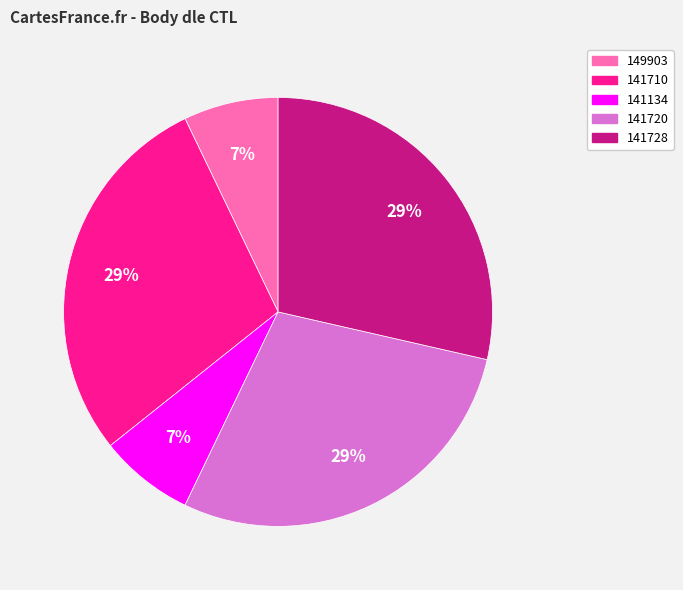

Count the number of slices in the pie.

5